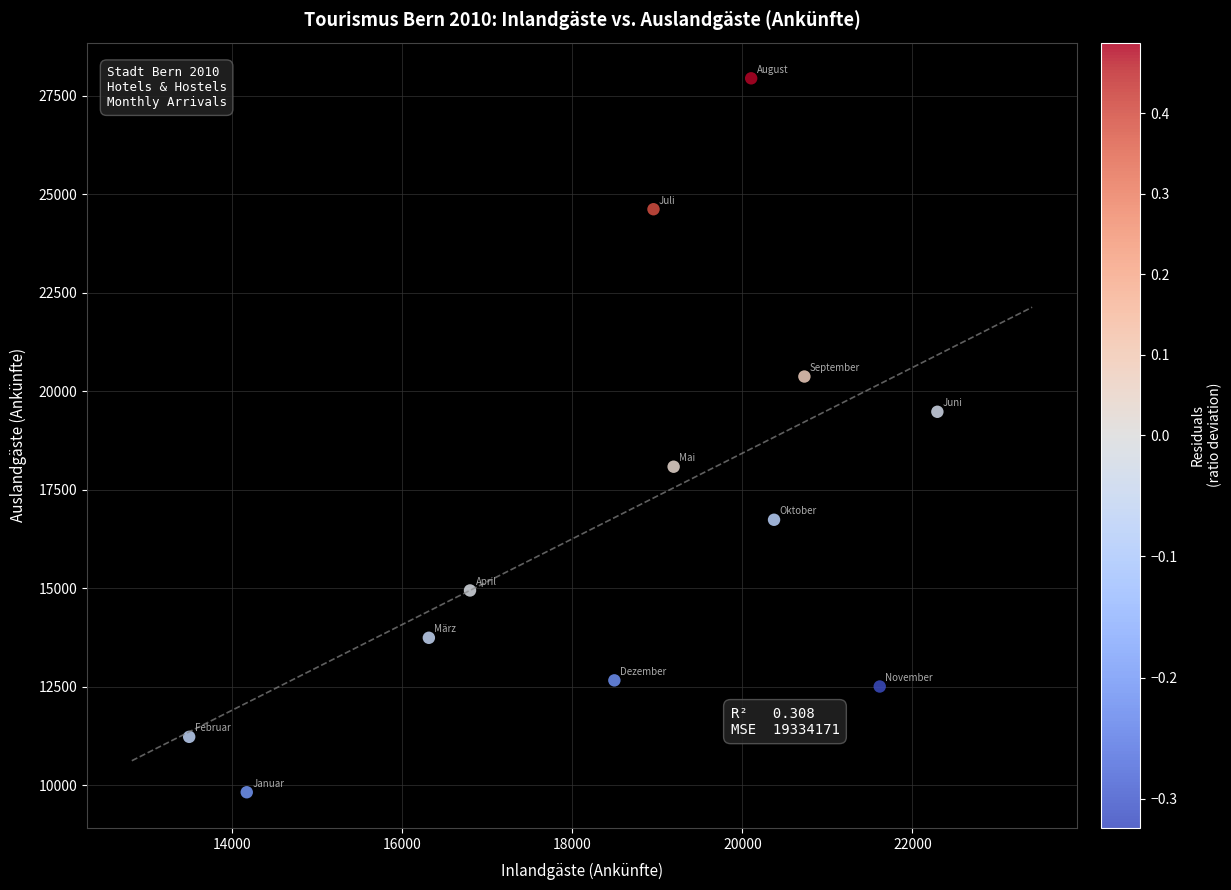

What Y value in the scatter plot is closest to 18885?

19482